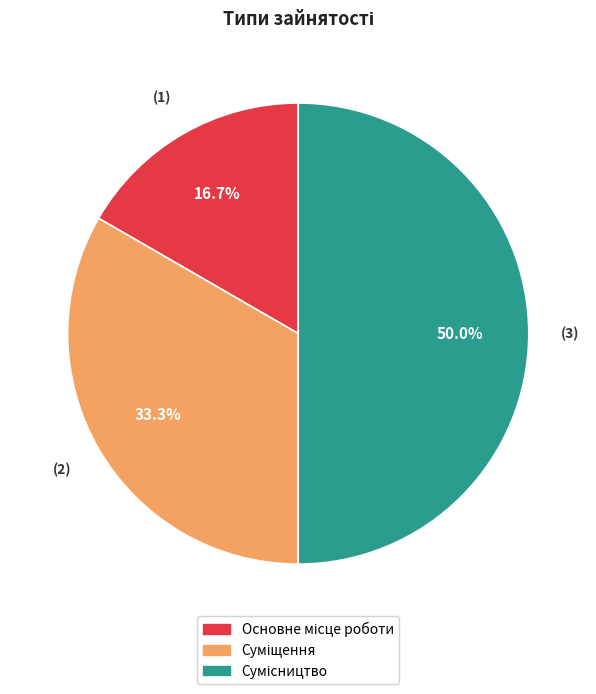

Is Суміщення the majority of the pie?

No